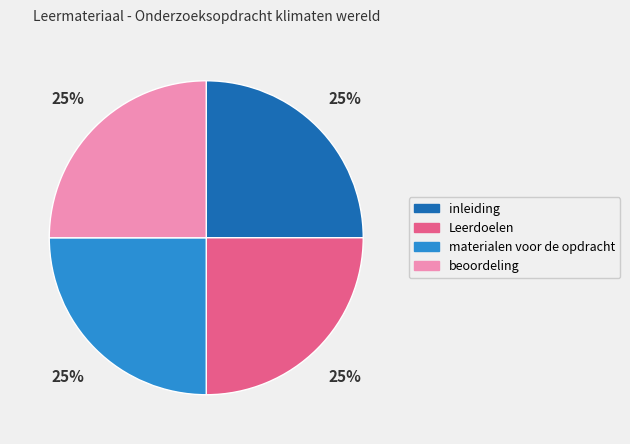

What percentage is the beoordeling slice, to the nearest percent?

25%